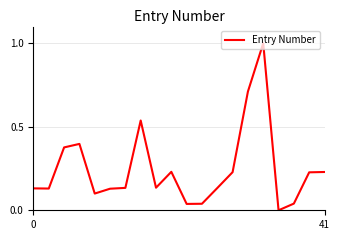

What is the greatest value displayed?

1.0